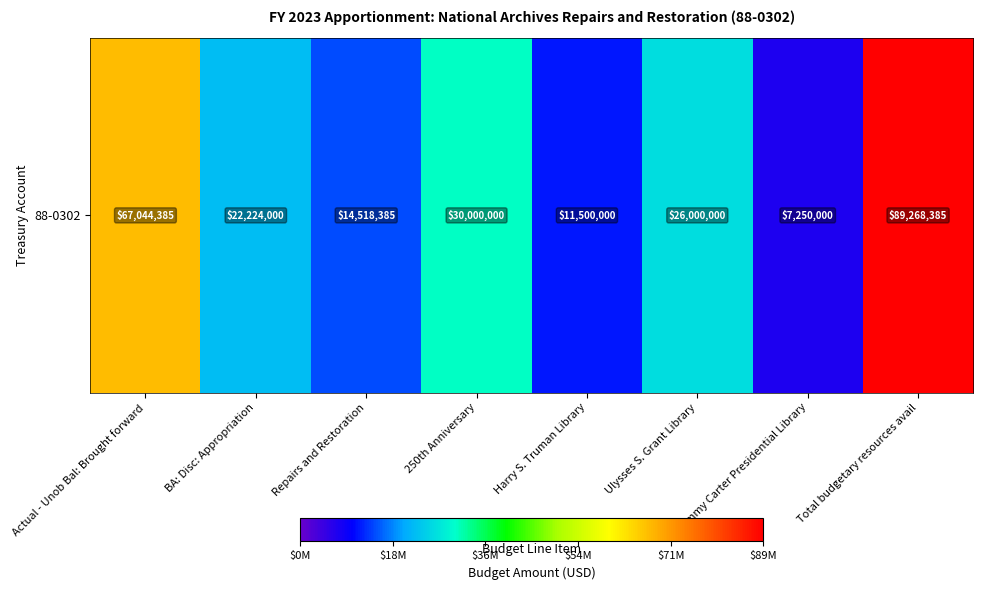

How many values exceed 26000000?

3